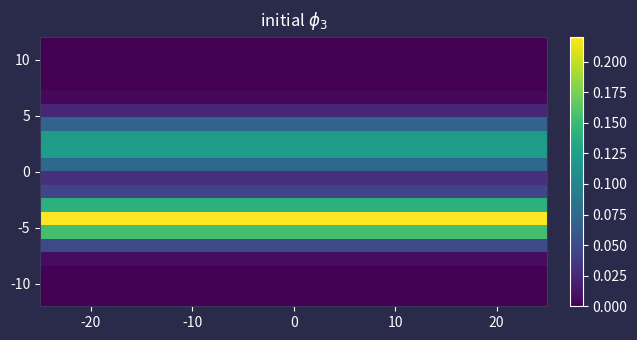

How many categories are shown in the chart?

30